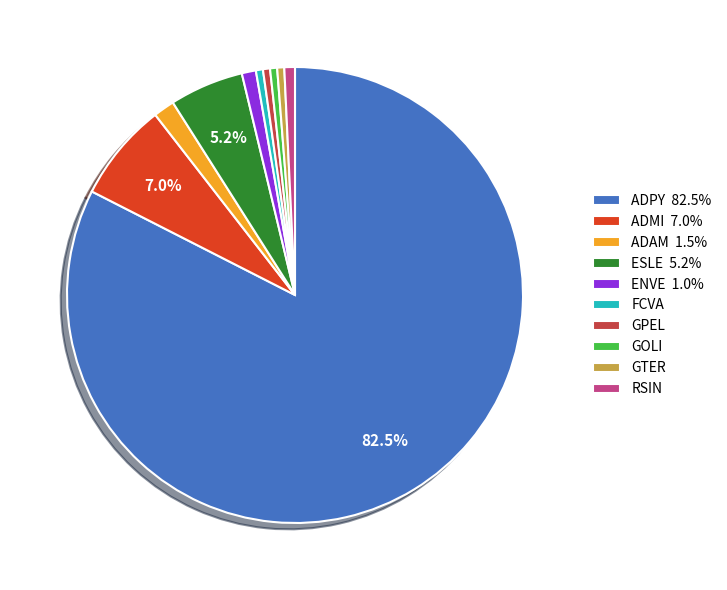

How many slices are in this pie chart?

10